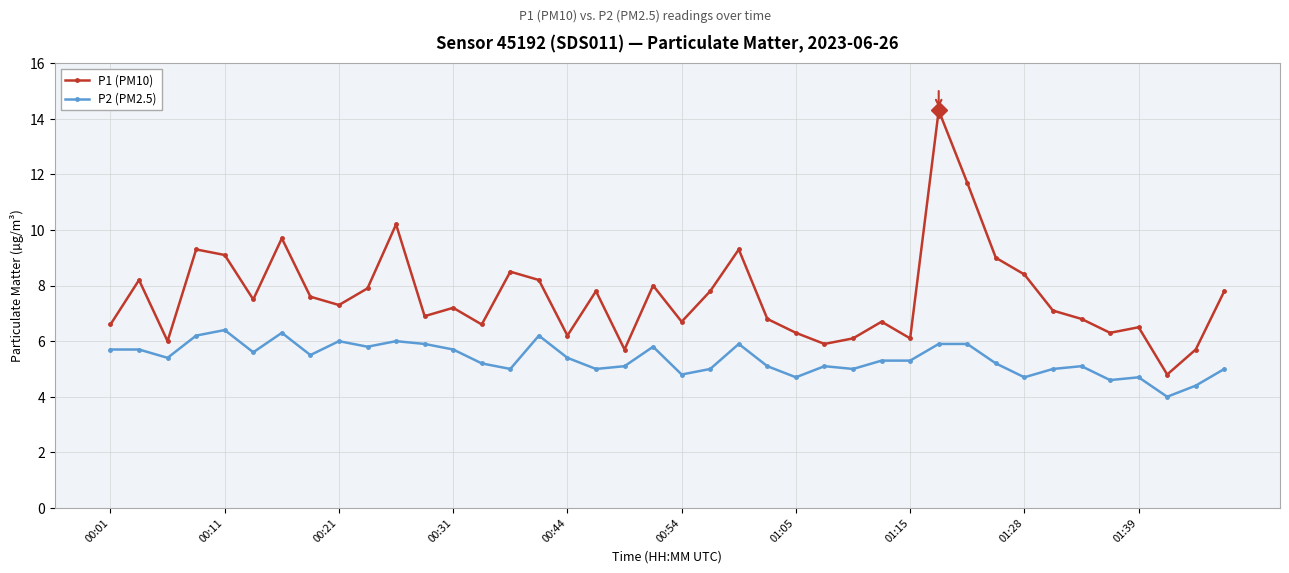

True or false: P1 (PM10) has more than 2 points higher than both neighbors.

True